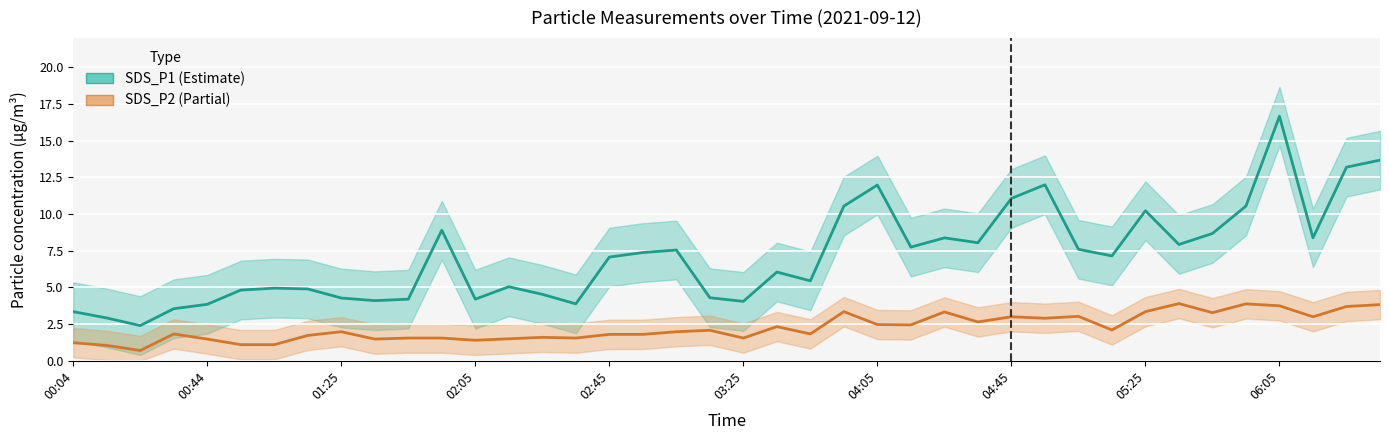

The value of SDS_P2 (Partial) at 37 is 4.2. True or false?

False